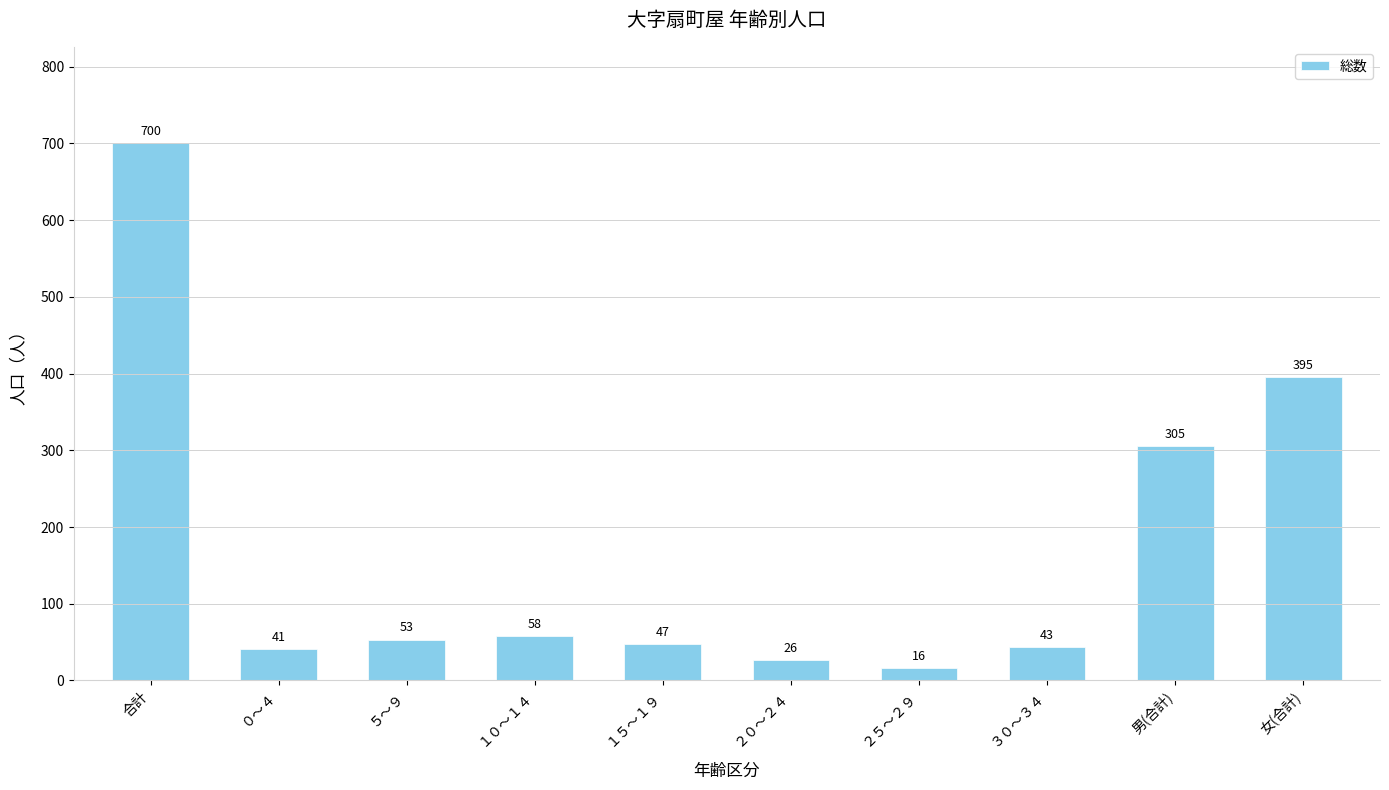

The chart shows a value of 43 at ３０～３４. True or false?

True